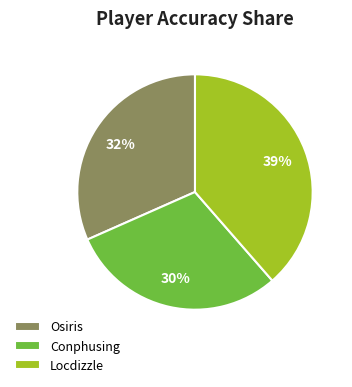

Does any single category account for the majority?

No